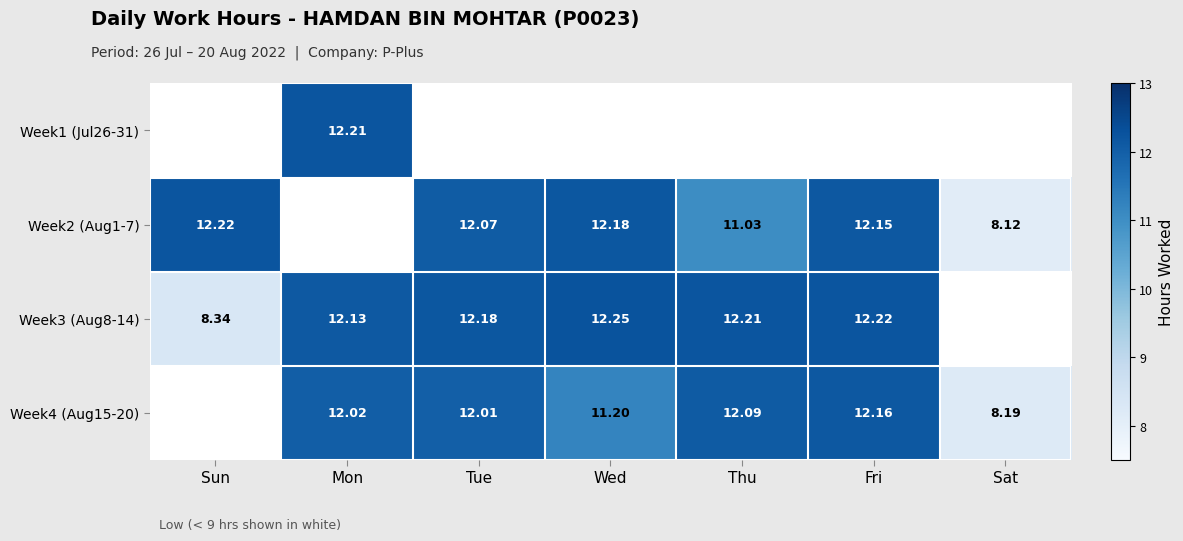

At which category is the sum across all series the highest?

Fri